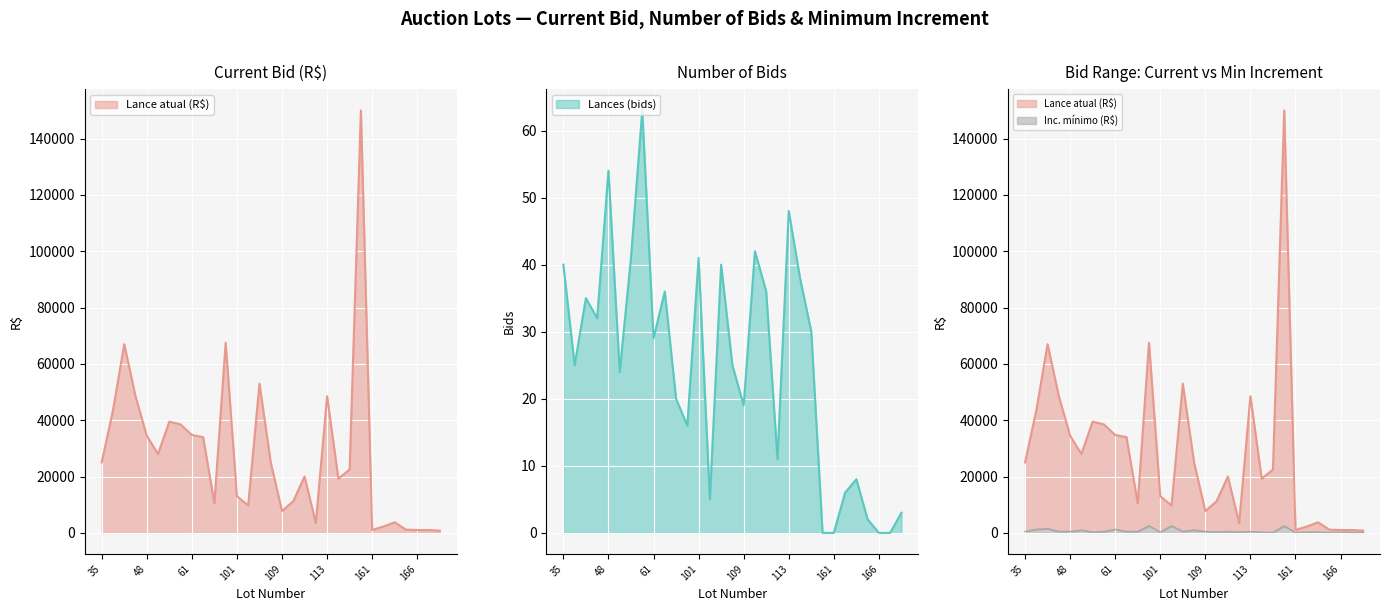

What is the difference between the Lances (bids) values at 35 and 125?

10